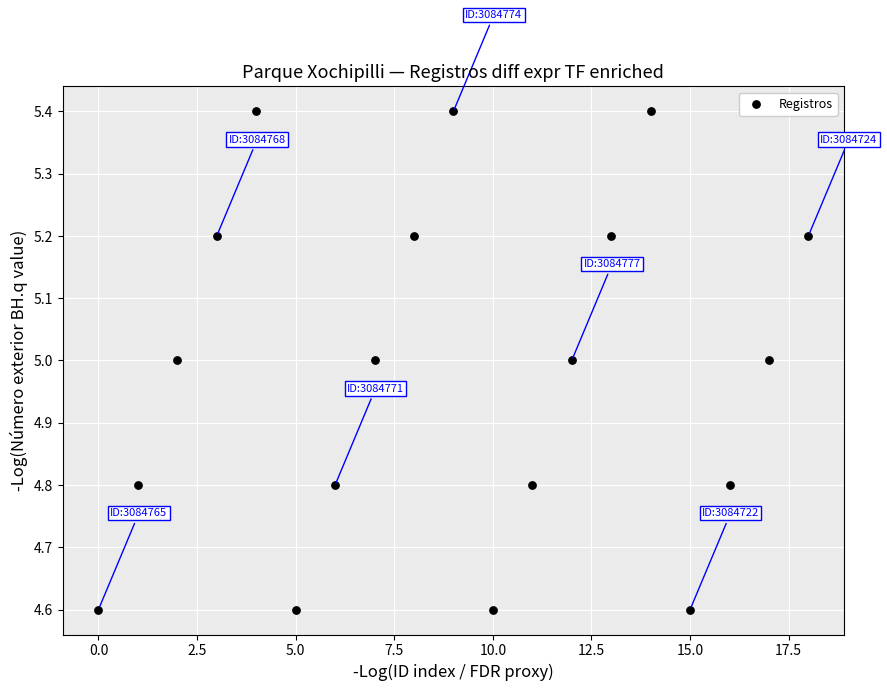

What is the range of Y values (max minus min)?

0.8